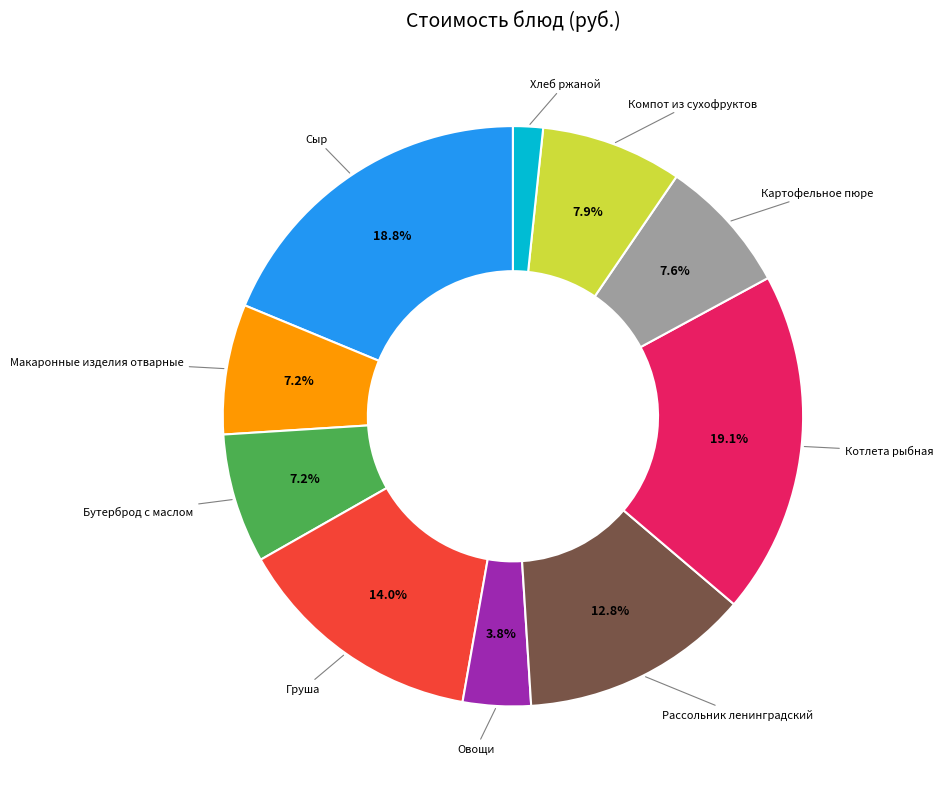

Is there any slice that represents more than half of the pie?

No